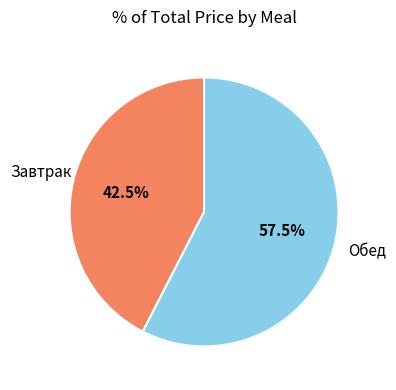

To the nearest percent, what is the average slice percentage?

50%